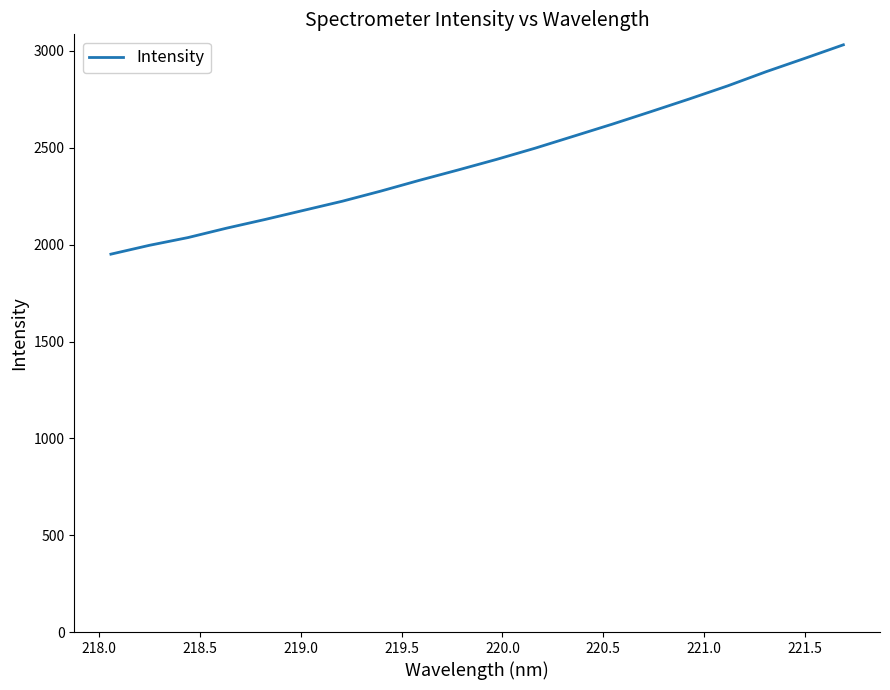

What is the difference between the maximum and minimum values?

1080.9